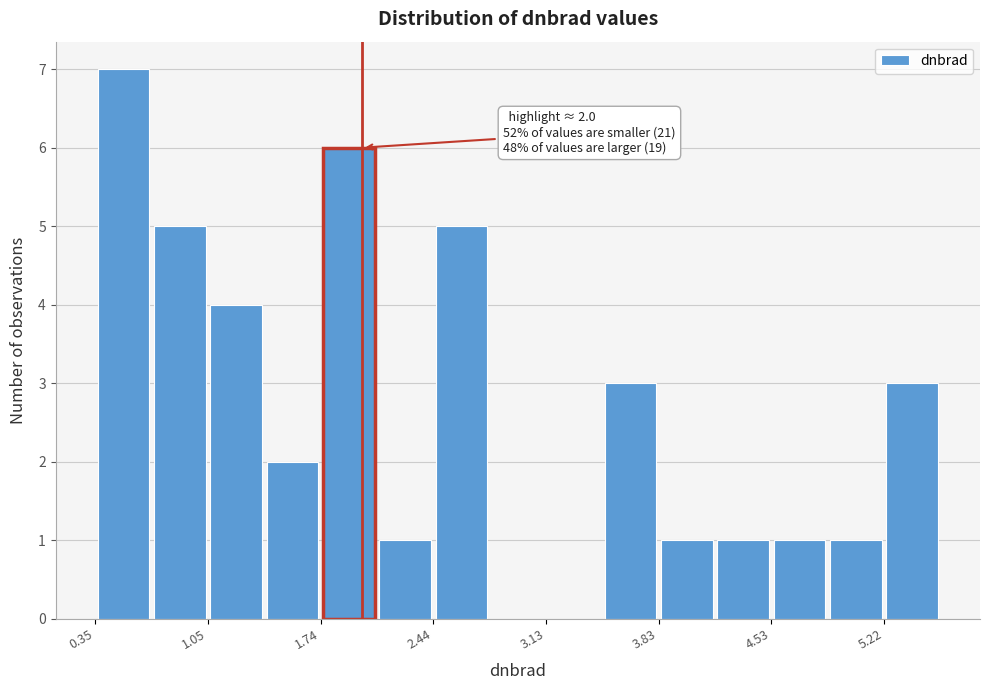

Read against the x-axis, roughly where is the centre of the tallest bar?

0.5